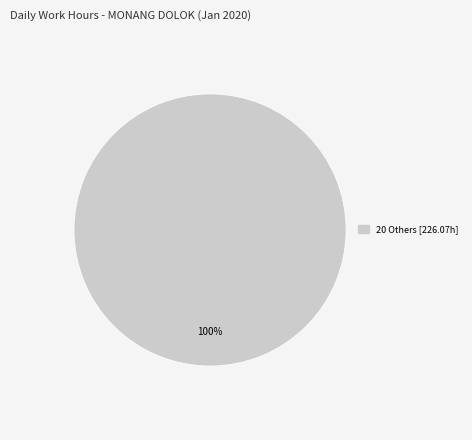

Is there a majority slice in this chart?

Yes